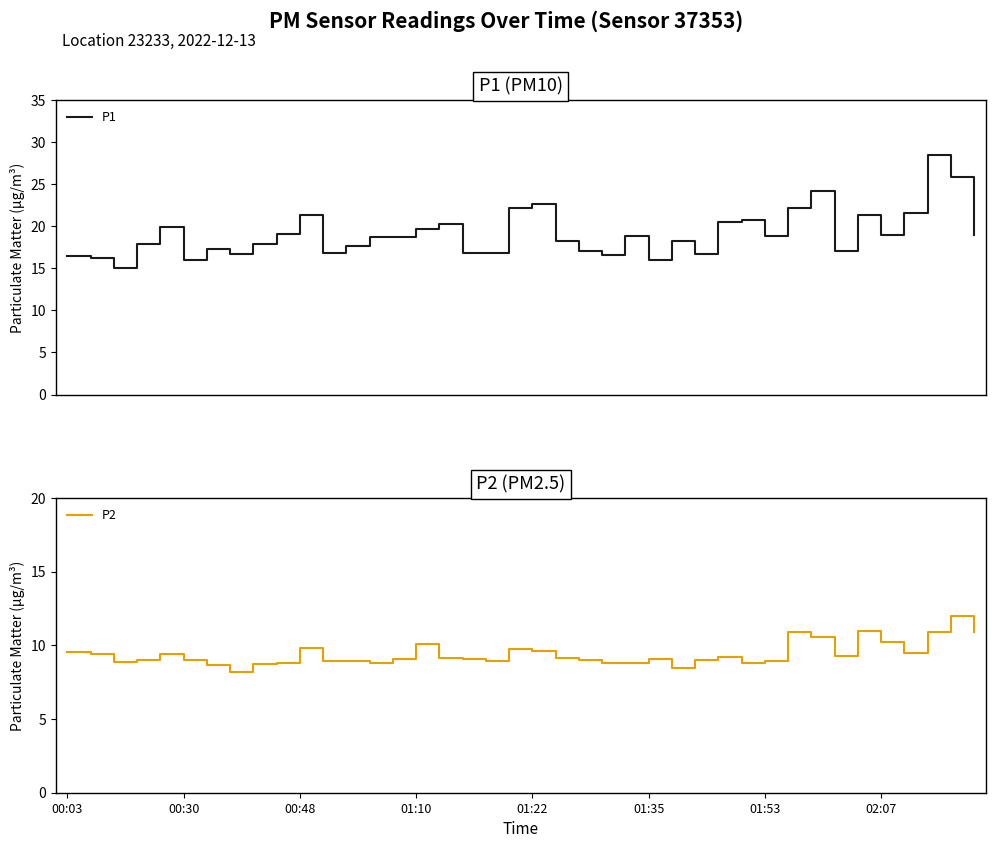

Which series has the largest total across all categories?

P1